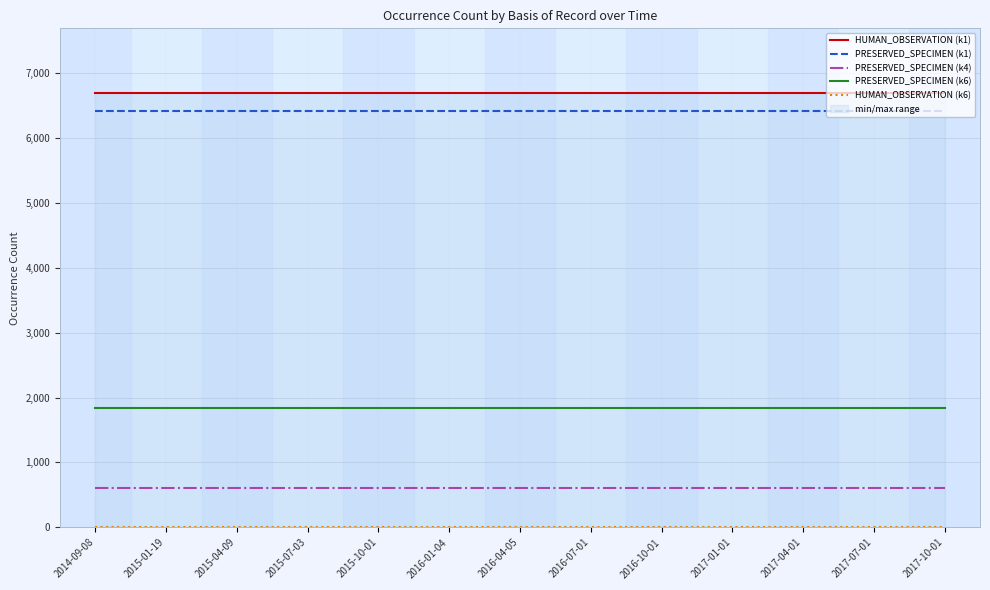

Which series has the largest total across all categories?

HUMAN_OBSERVATION (k1)